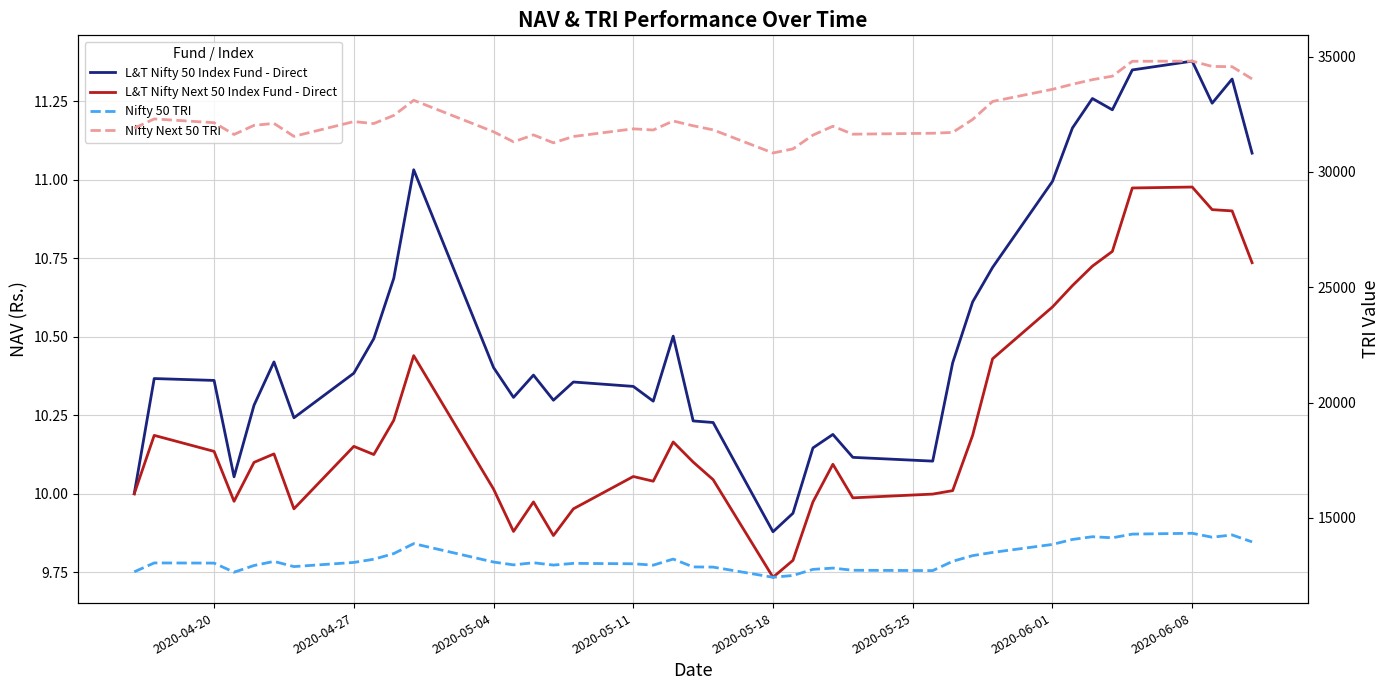

What are all the series names shown in the legend?

L&T Nifty 50 Index Fund - Direct, L&T Nifty Next 50 Index Fund - Direct, Nifty 50 TRI, Nifty Next 50 TRI